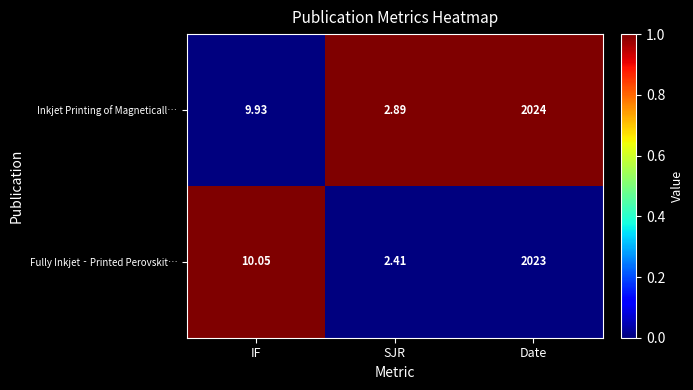

At which category does the chart reach its peak across all series?

Date